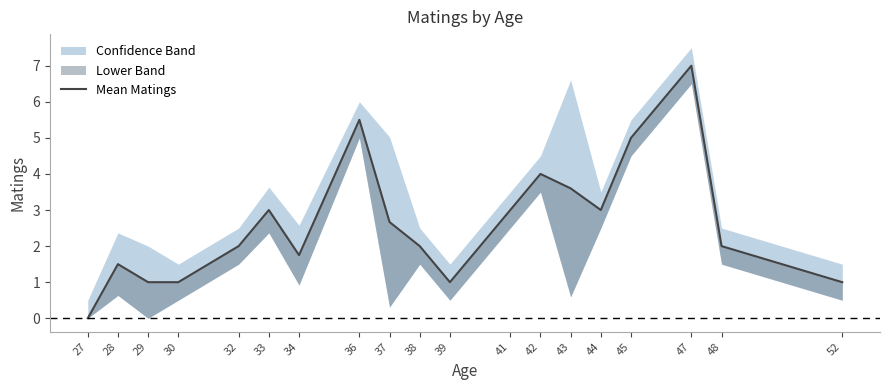

What is the ratio of the value at 39 to the value at 52?

1.0